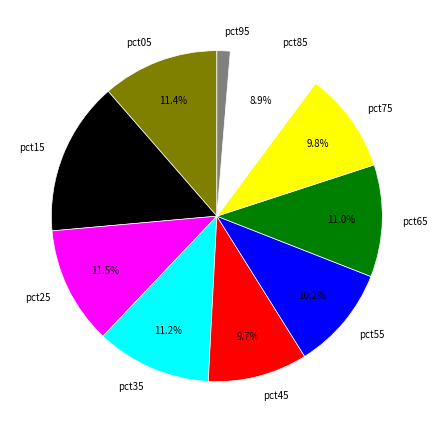

What is the total percentage of pct75 and pct05?

21.2%